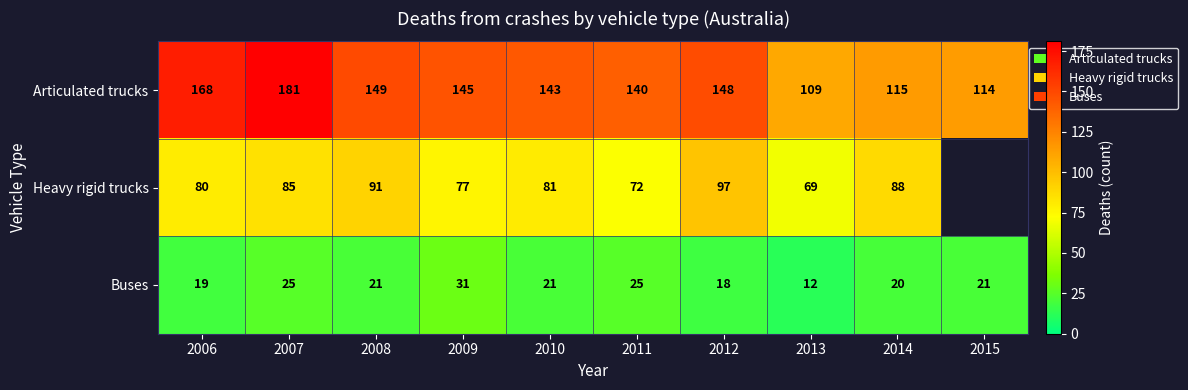

Between 2010 and 2012, which series saw the biggest shift?

Heavy rigid trucks